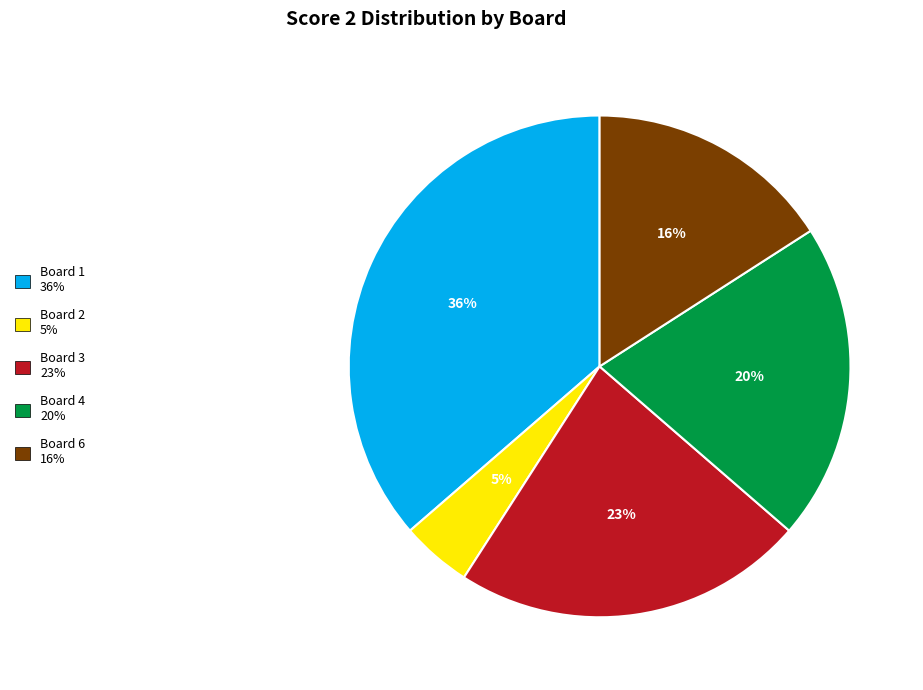

How many segments does this pie chart have?

5